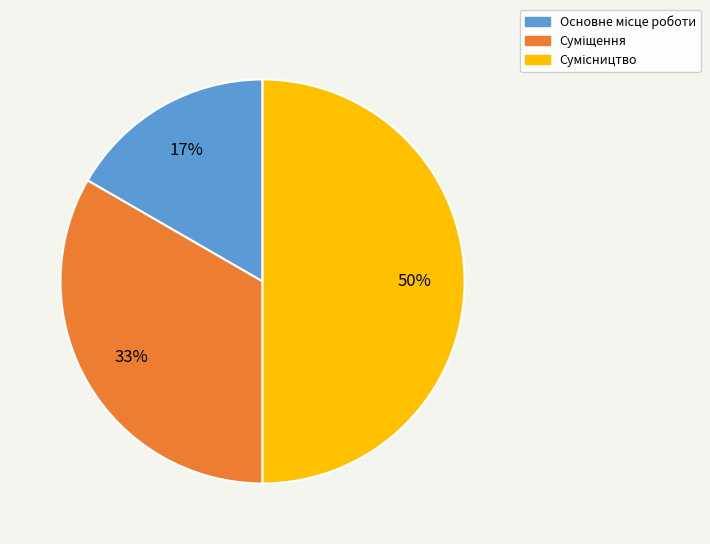

To the nearest percent, what is the difference between the largest and smallest slice percentages?

33%